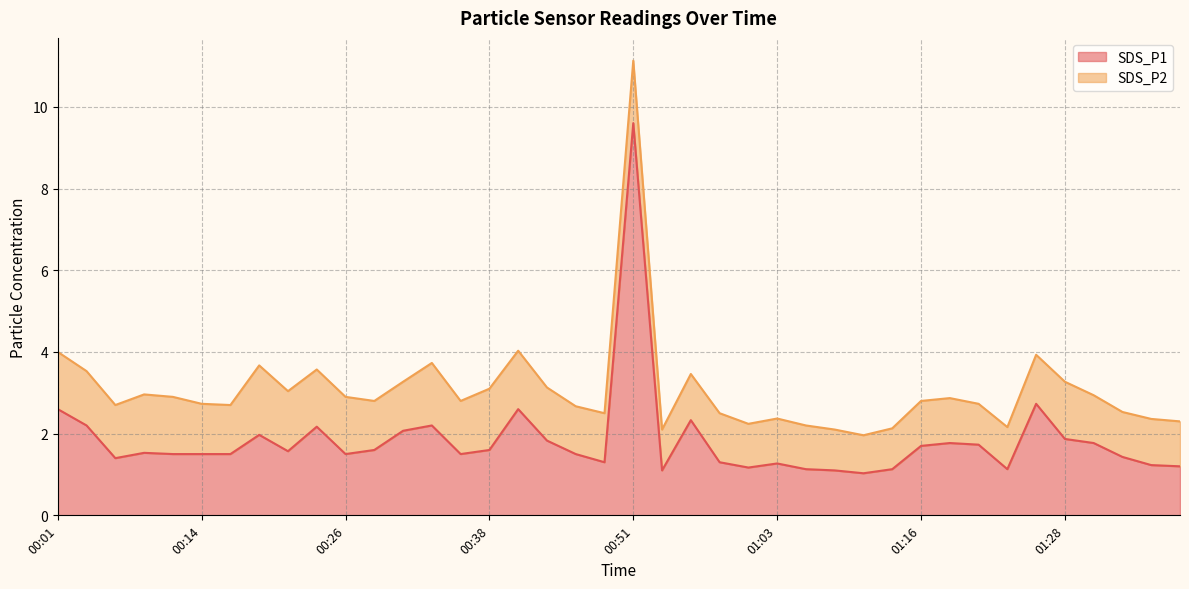

Is it true that the value at 00:26 is 2.2?

False